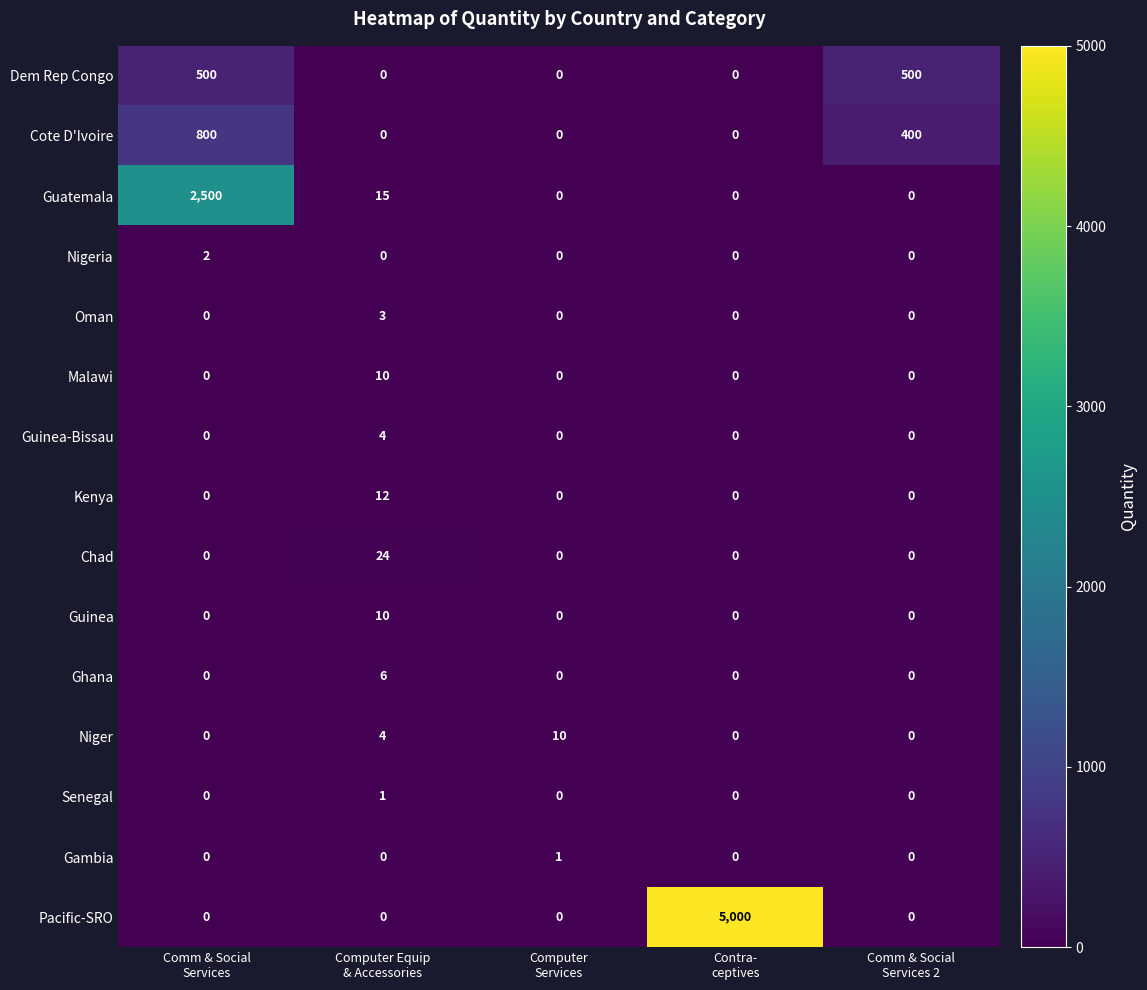

Which series has the largest range (max minus min)?

Pacific-SRO